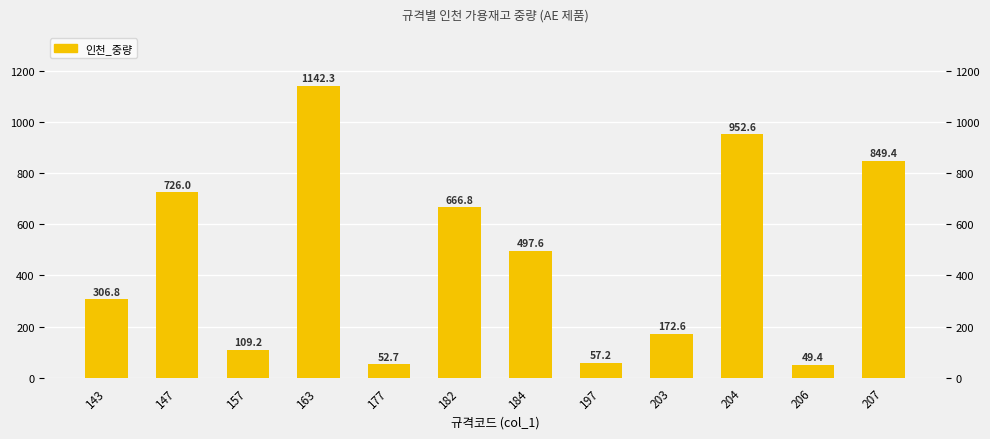

Between 163 and 177, which is larger?

163